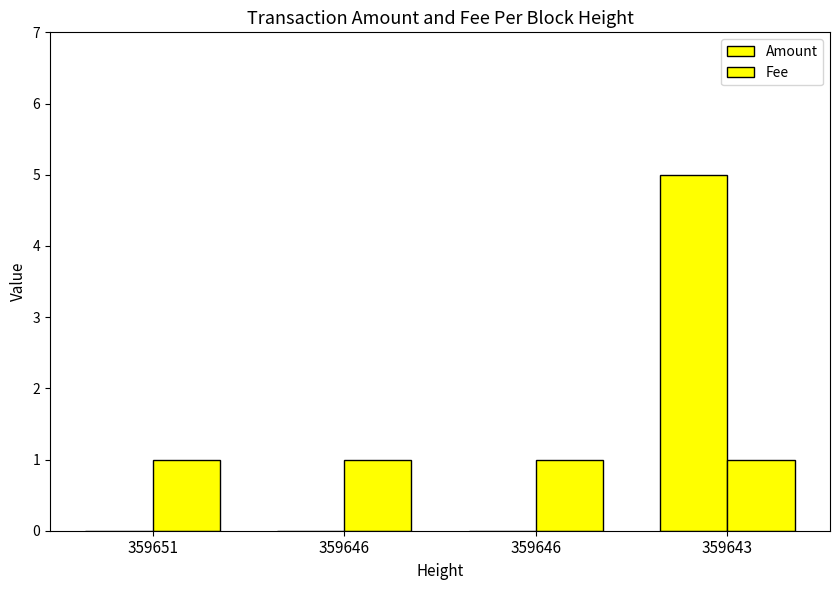

What is the sum of the Fee values at 359651 and 359646?

2